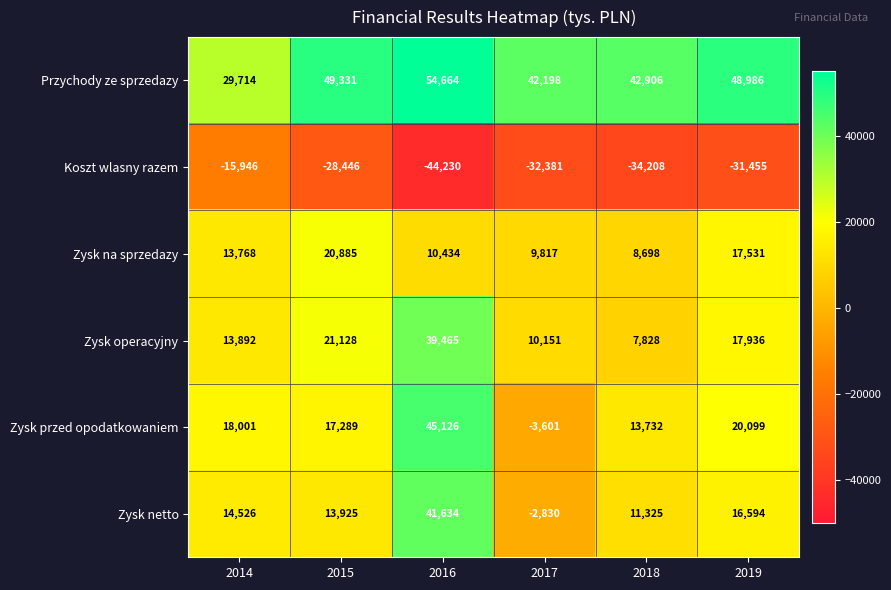

What is the difference between the highest and lowest values at 2018?

77114